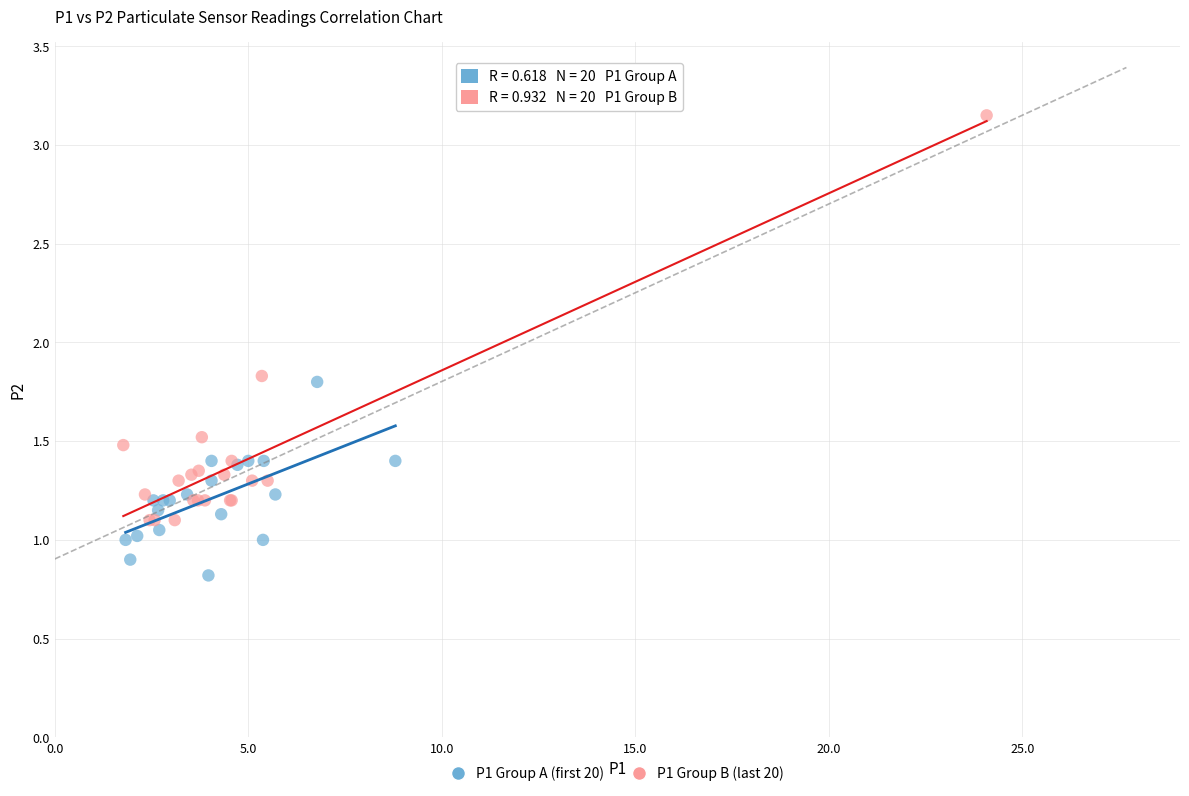

What are all the series names shown in the legend?

P1 Group A (first 20), P1 Group B (last 20)